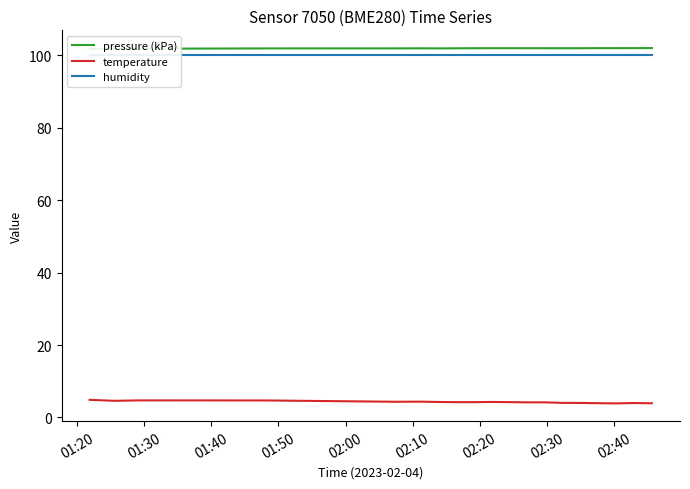

What is the minimum value for temperature?

3.9